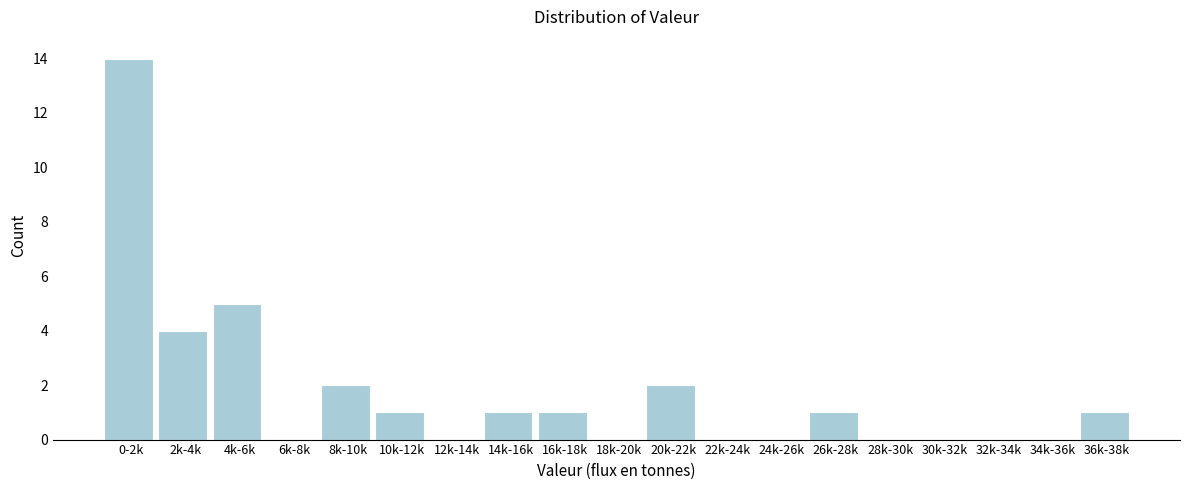

Reading right to left, what are all the values shown in this chart?

36k-38k=1	34k-36k=0	32k-34k=0	30k-32k=0	28k-30k=0	26k-28k=1	24k-26k=0	22k-24k=0	20k-22k=2	18k-20k=0	16k-18k=1	14k-16k=1	12k-14k=0	10k-12k=1	8k-10k=2	6k-8k=0	4k-6k=5	2k-4k=4	0-2k=14